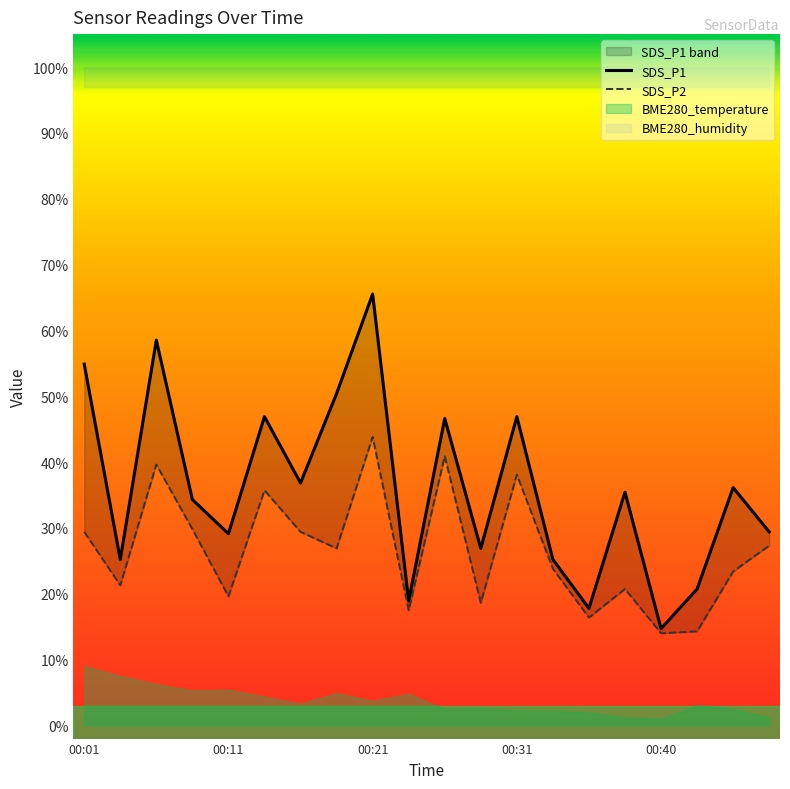

At which label does SDS_P2 first exceed 26?

00:01